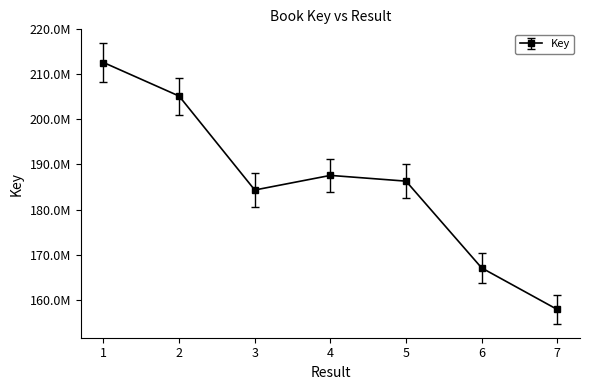

Is this an area chart (filled region under the line)?

No